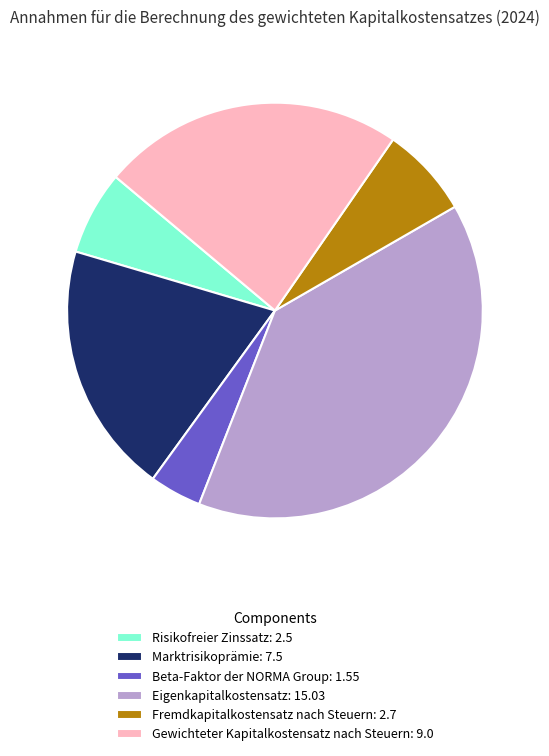

Does Fremdkapitalkostensatz nach Steuern represent more than half of the total?

No